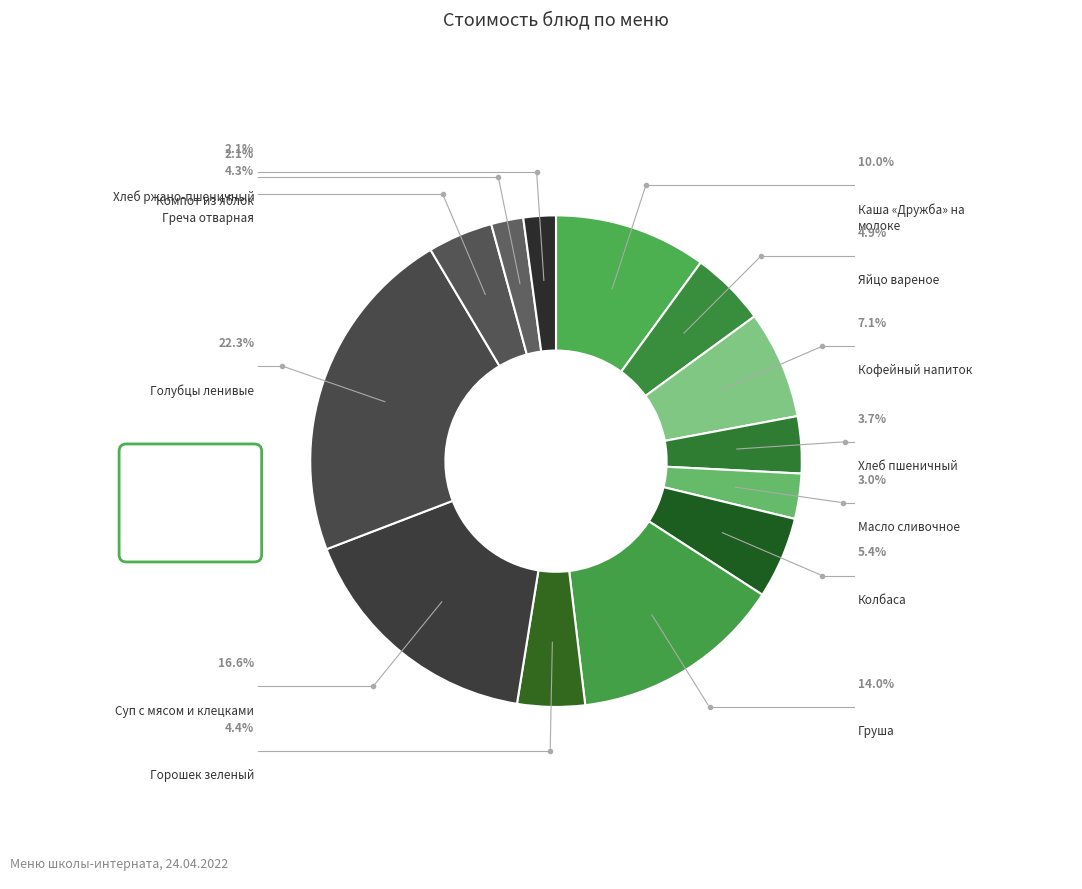

Does any single category account for the majority?

No